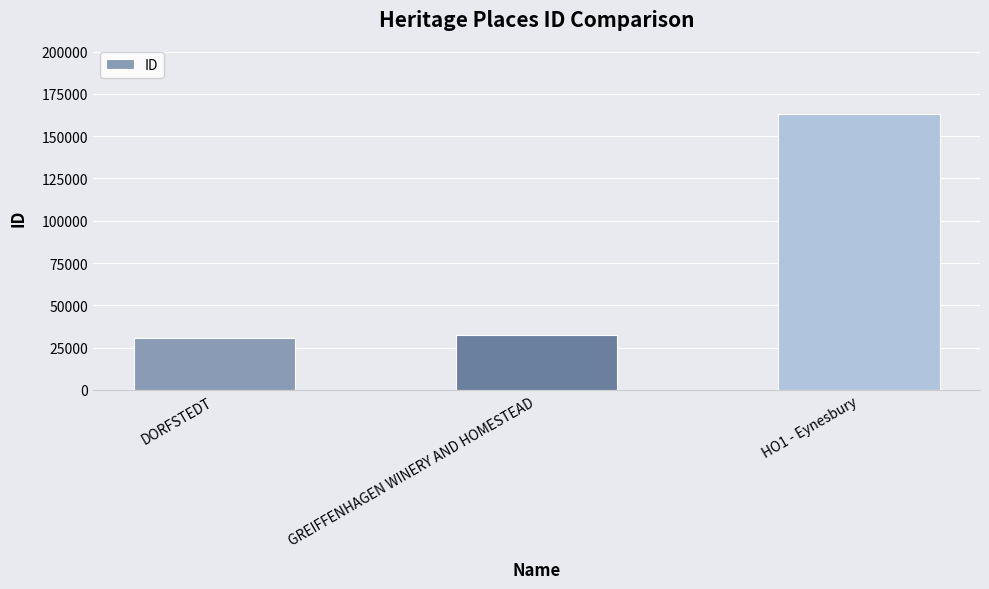

The value at DORFSTEDT is 30938. True or false?

True